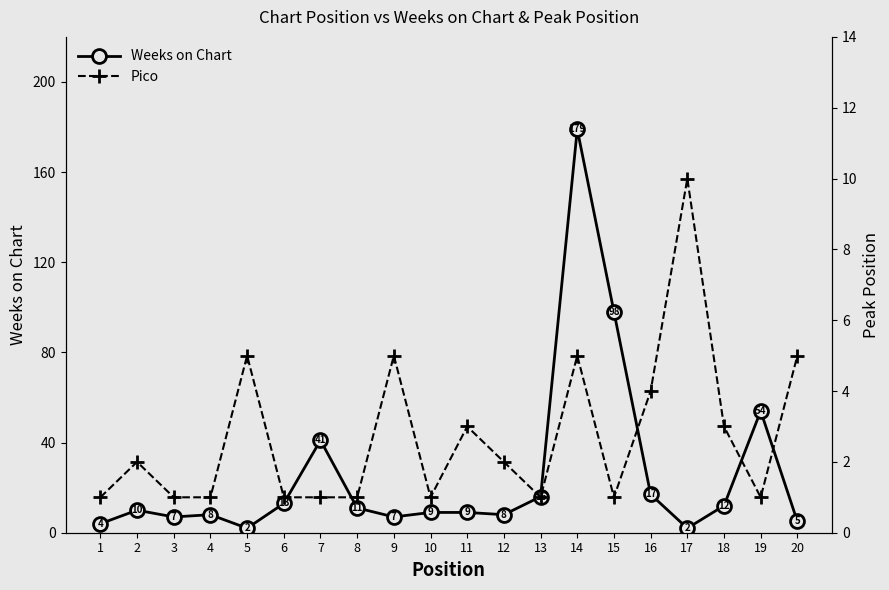

What are all the series names shown in the legend?

Weeks on Chart, Pico